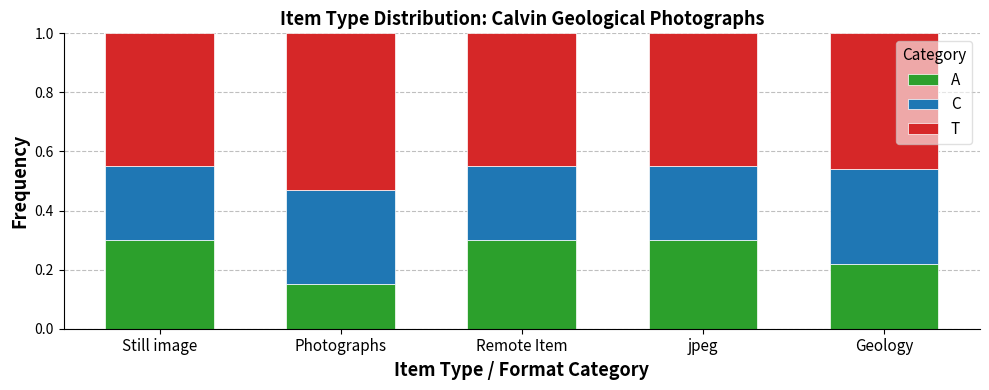

What is the sum of the A values at Remote Item and jpeg?

0.6